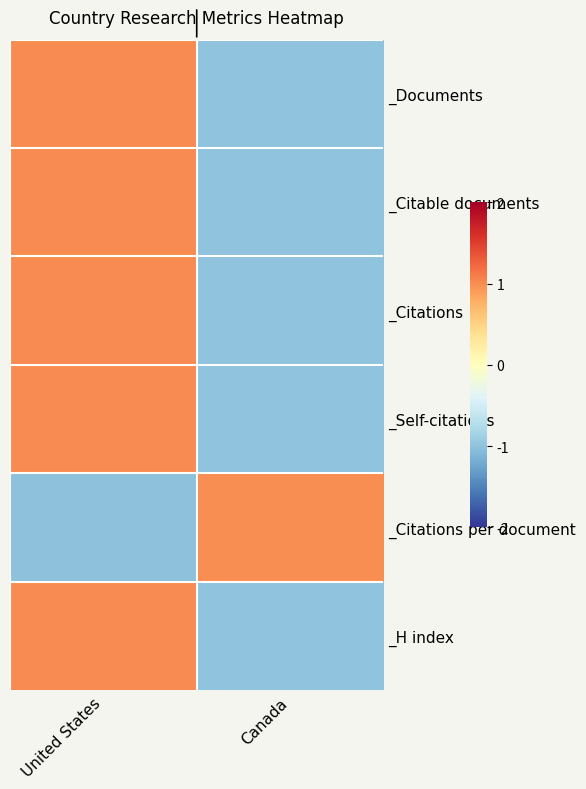

Reading left to right, transcribe all the data shown in this chart.

_Documents: United States=1.0	Canada=-1.0
_Citable documents: United States=1.0	Canada=-1.0
_Citations: United States=1.0	Canada=-1.0
_Self-citations: United States=1.0	Canada=-1.0
_Citations per document: United States=-1.0	Canada=1.0
_H index: United States=1.0	Canada=-1.0